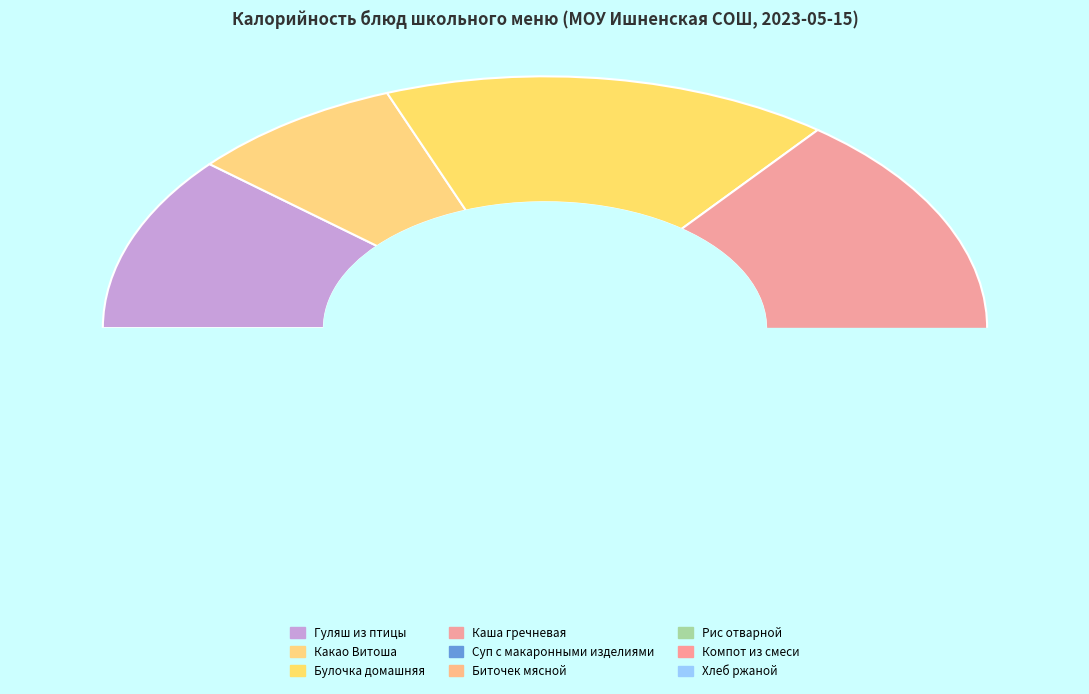

How many slices are in this pie chart?

9